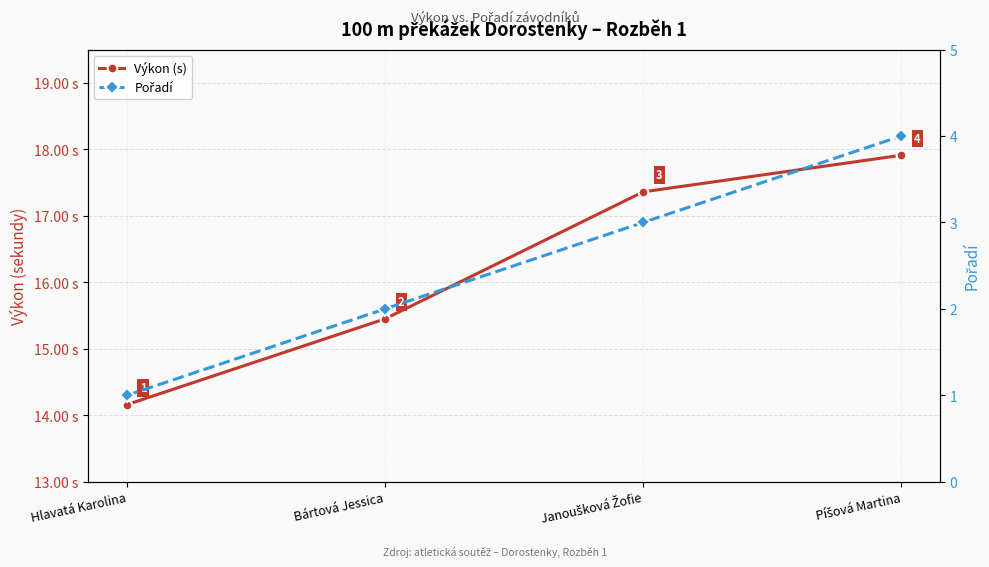

Reading left to right, what are all the values shown in this chart?

Výkon (s): 14.2	15.4	17.4	17.9
Pořadí: 1.0	2.0	3.0	4.0